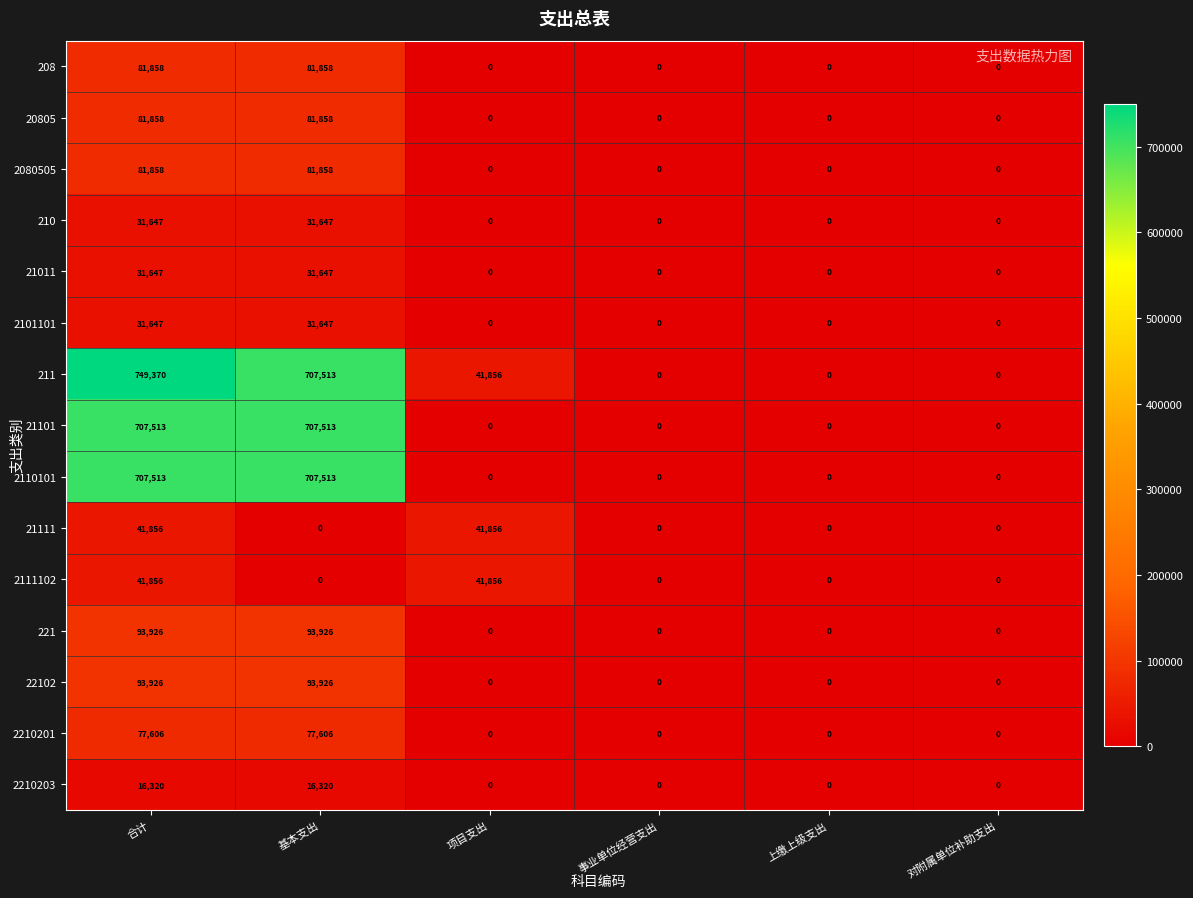

What is the maximum value shown in the chart?

749370